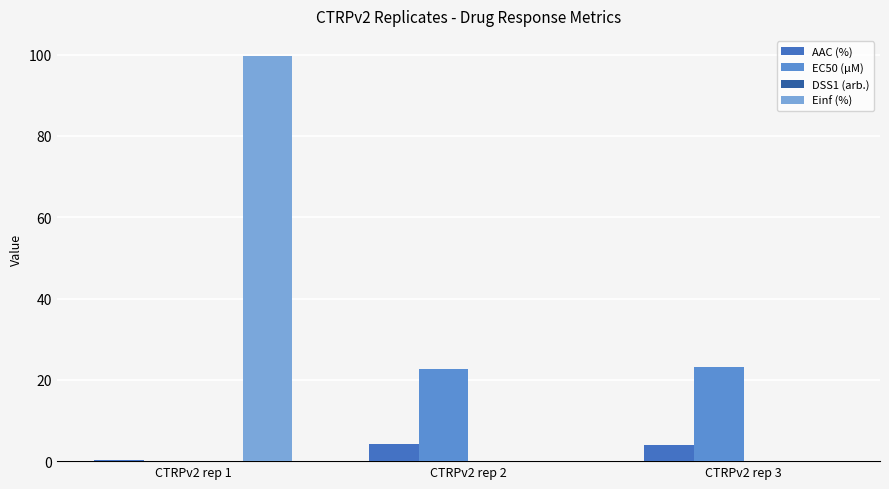

What is the value of the EC50 (µM) bar at the 3rd from the left?

23.1